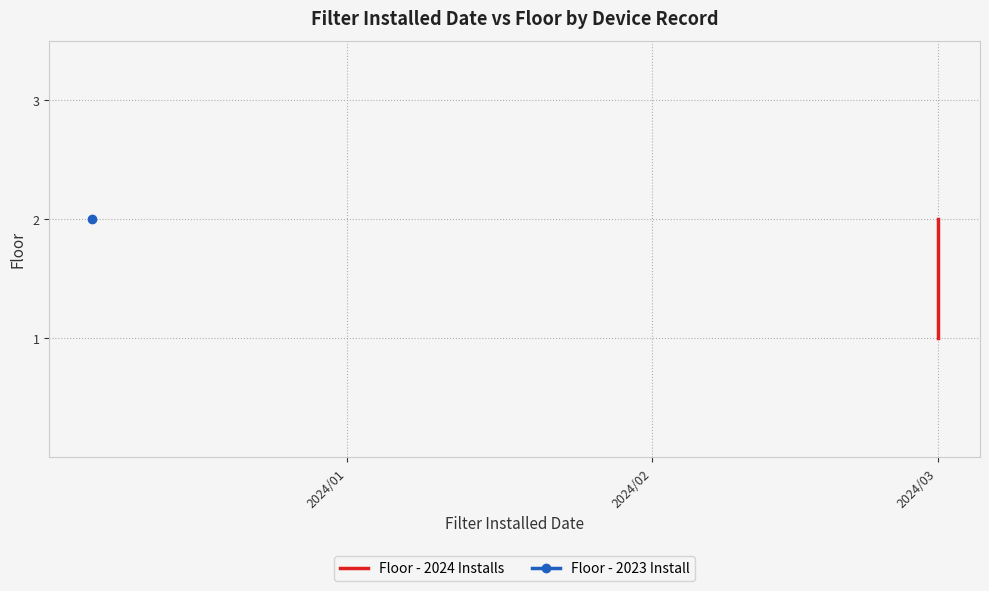

What is the difference between the maximum and minimum values?

1